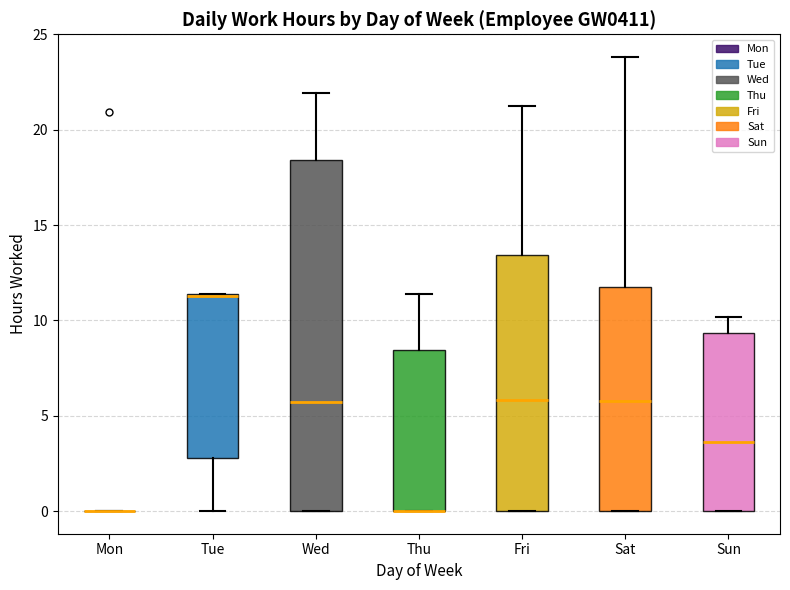

Reading left to right, read every box against the y-axis: the position of its median line, the range the box covers, and the ends of its whiskers. The values are not printed on the chart, so give them approximately, as read against the axis.

Mon: box collapsed to a line at 0.0, whiskers 0.0 to 0.0
Tue: median 11.5, box 3.0 to 11.5, whiskers 0.0 to 11.5
Wed: median 5.5, box 0.0 to 18.5, whiskers 0.0 to 22.0
Thu: median 0.0 (drawn on the box's lower edge), box 0.0 to 8.5, whiskers 0.0 to 11.5
Fri: median 6.0, box 0.0 to 13.5, whiskers 0.0 to 21.5
Sat: median 6.0, box 0.0 to 12.0, whiskers 0.0 to 24.0
Sun: median 3.5, box 0.0 to 9.5, whiskers 0.0 to 10.0